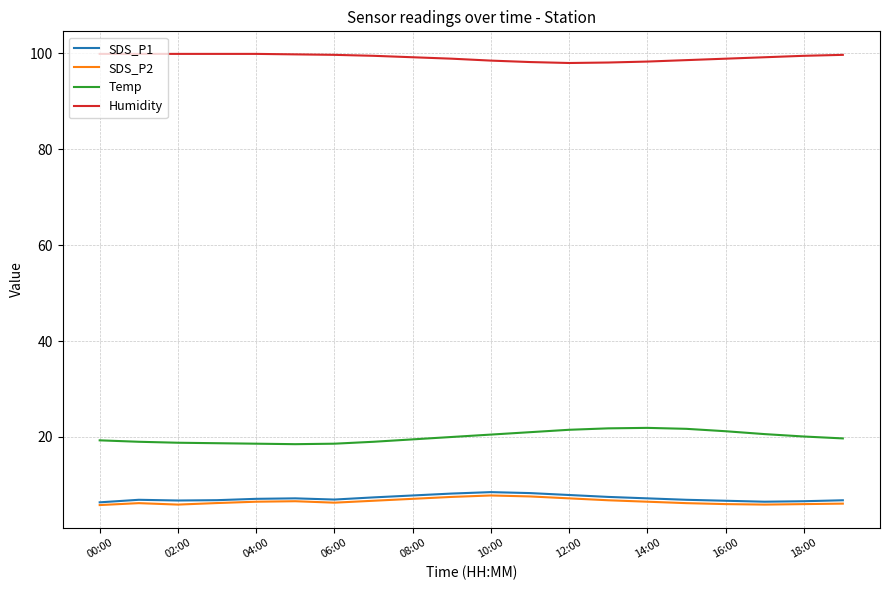

In SDS_P1, how many points are lower than both neighbors (excluding endpoints)?

3